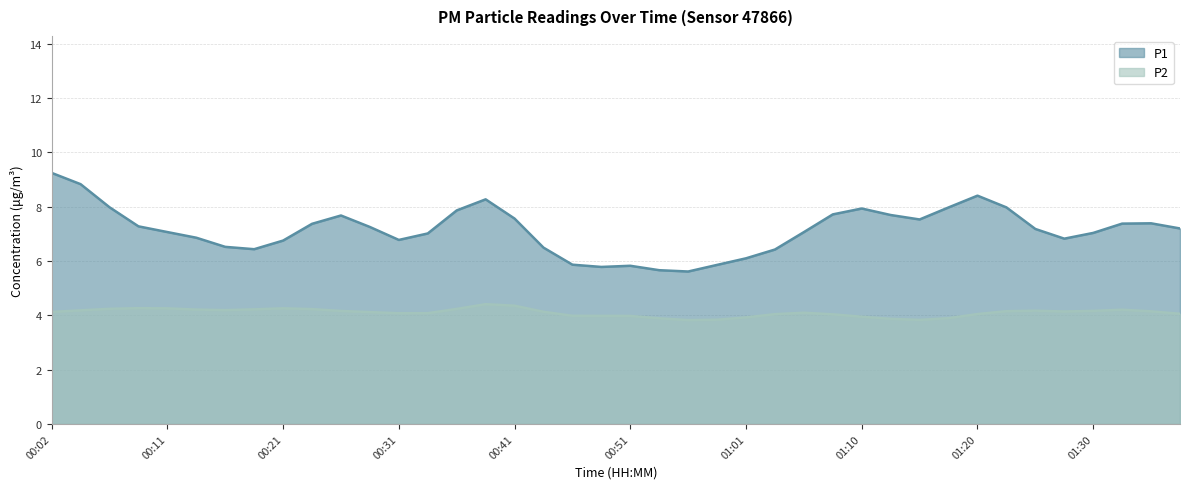

Which series has the widest spread of values?

P1